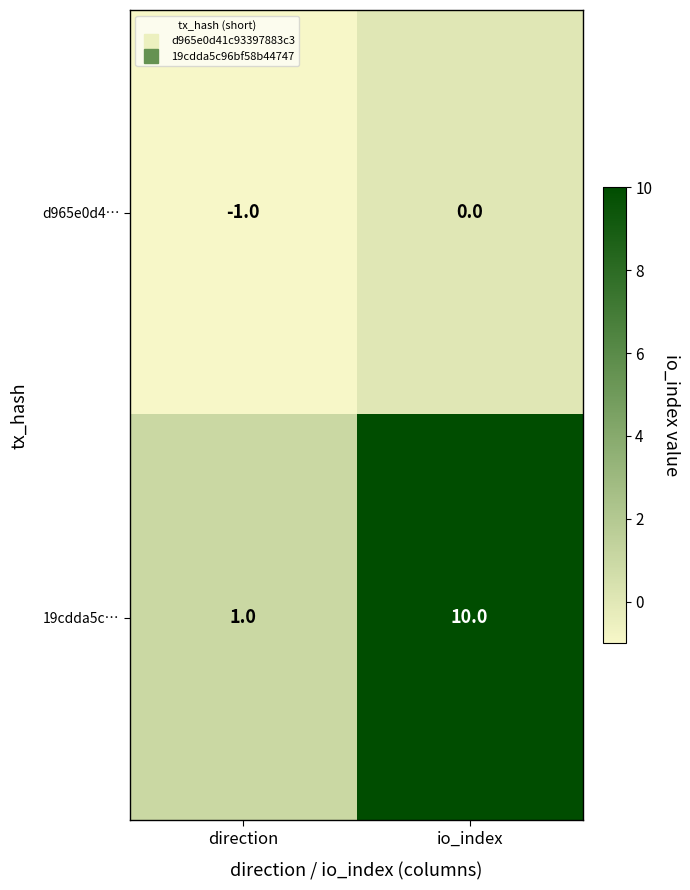

How many data points does each series have?

2